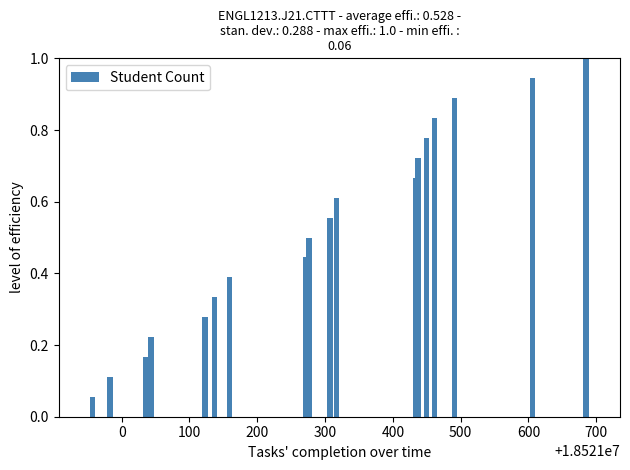

What is the maximum value shown in the chart?

1.0